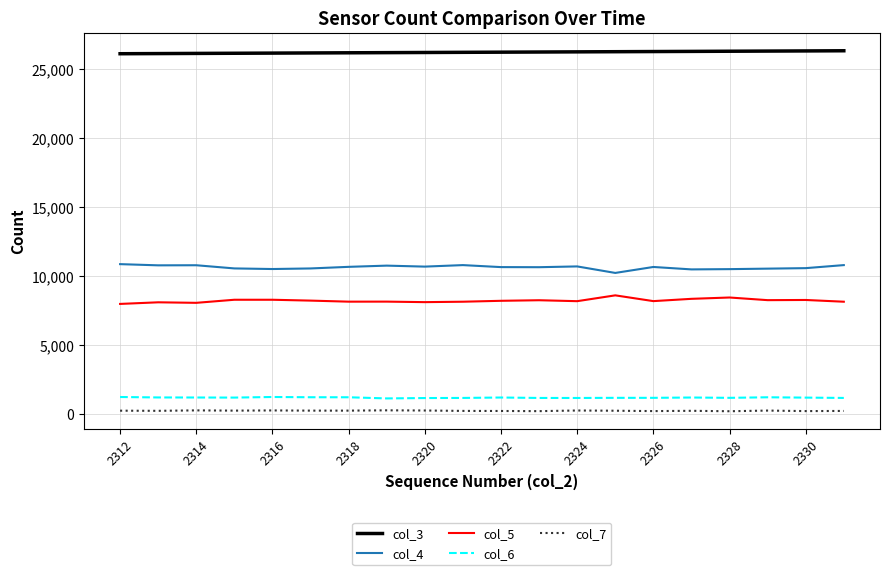

Which series has the largest total across all categories?

col_3